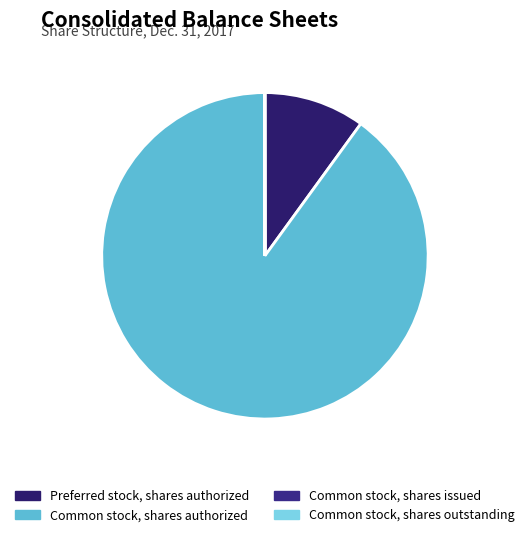

Which slice is the largest?

Common stock, shares authorized